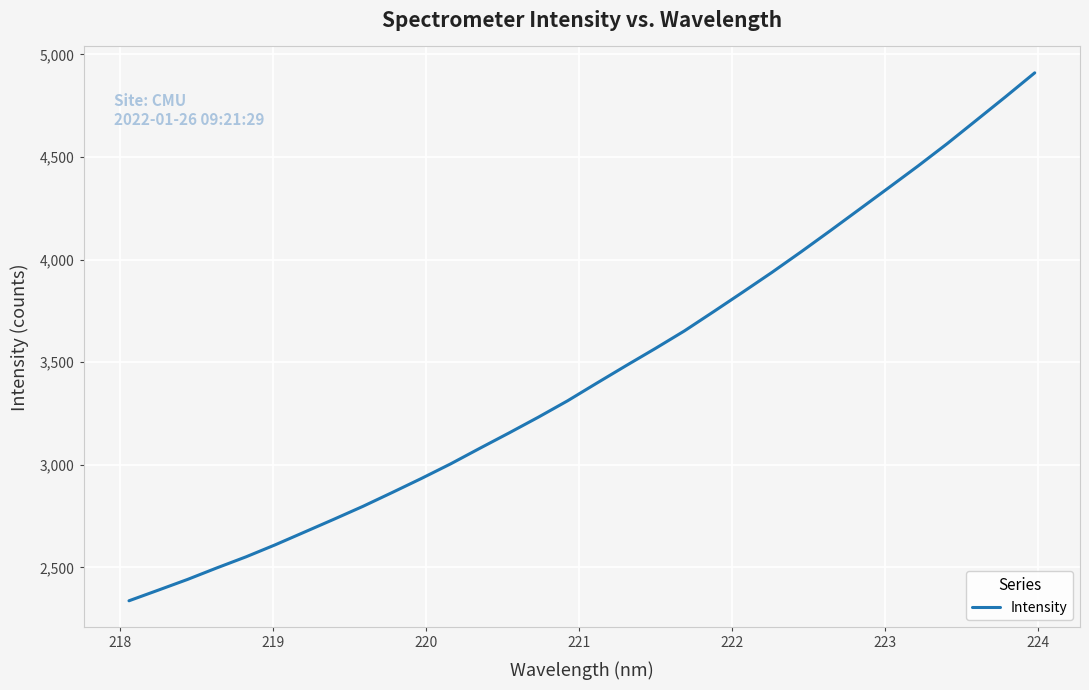

What is the minimum value shown in the chart?

2337.5